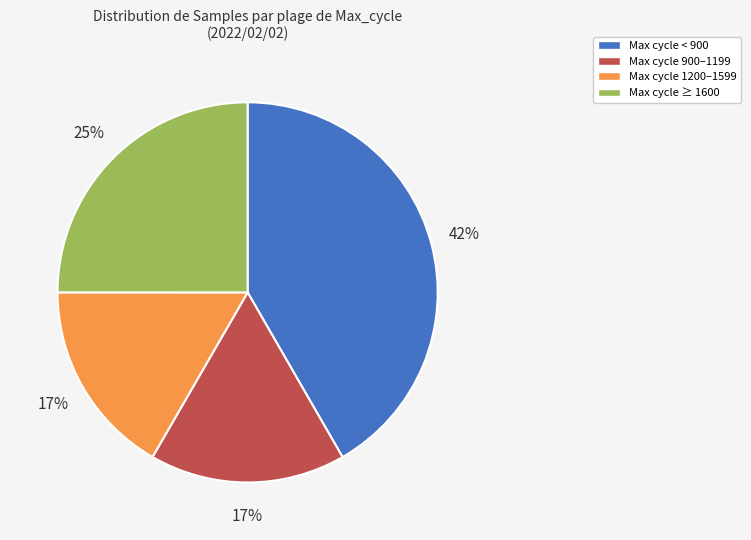

Count the number of slices in the pie.

4